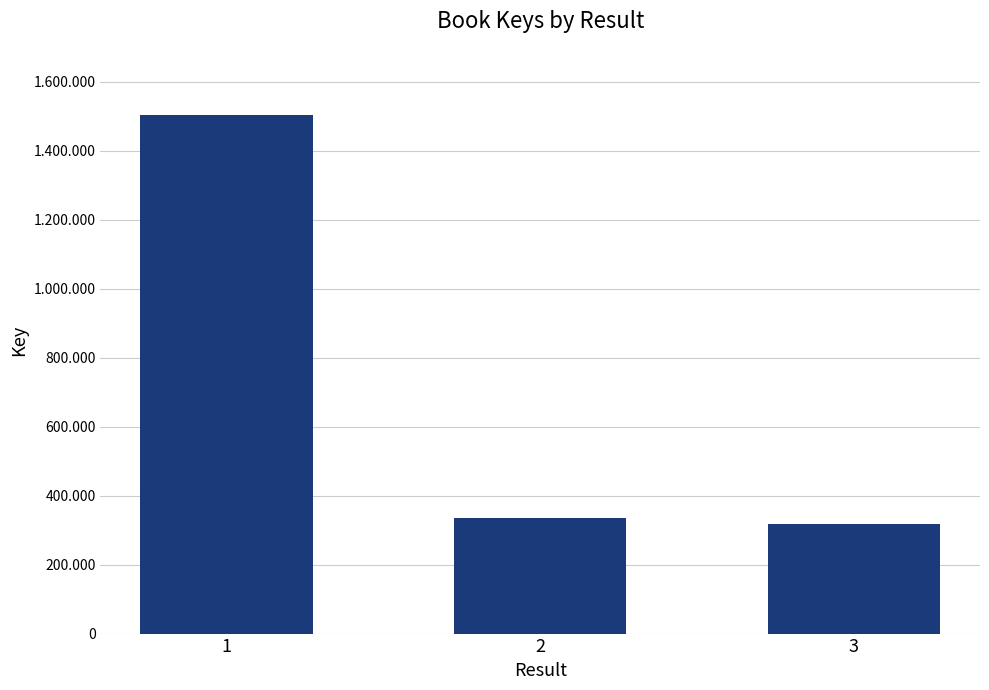

Reading left to right, extract all data points from this chart.

1=1504787	2=335871	3=318478